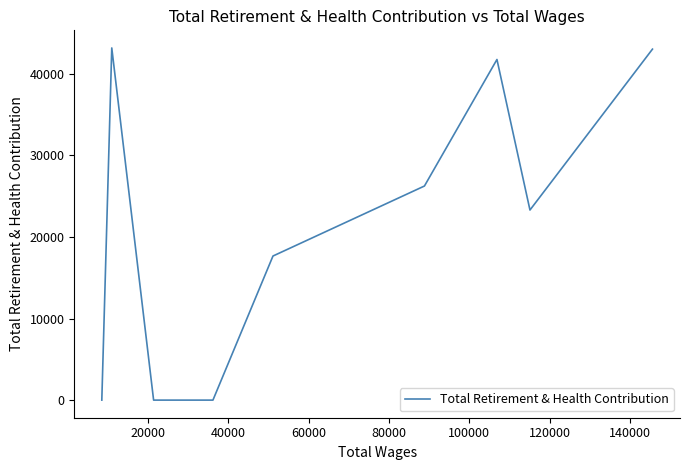

How many values are above zero?

6